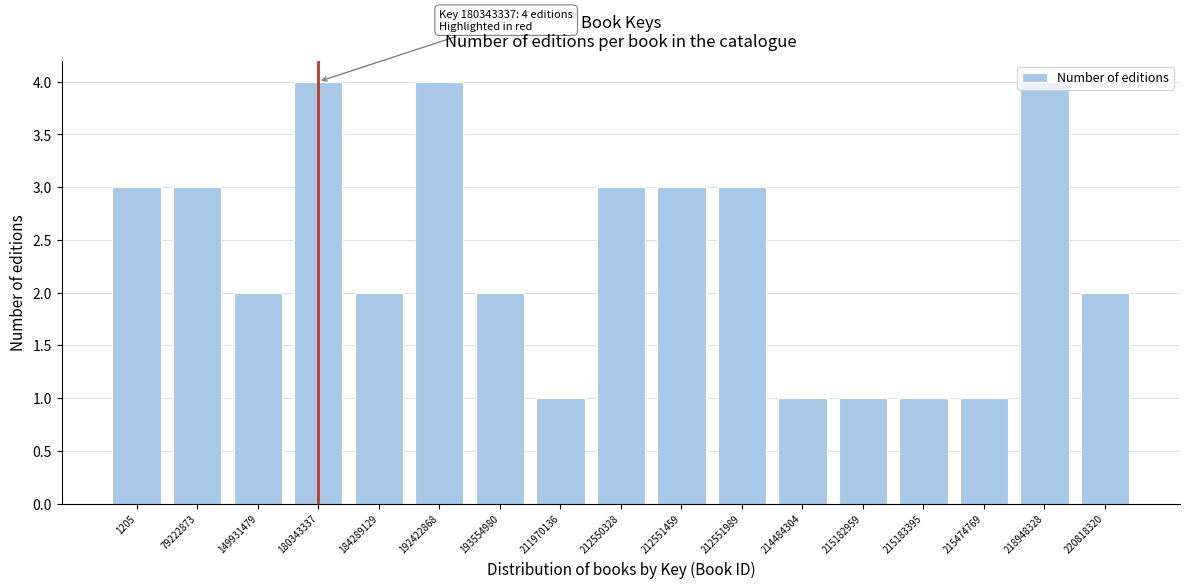

What is the sum of the values at 149931479 and 218948328?

6